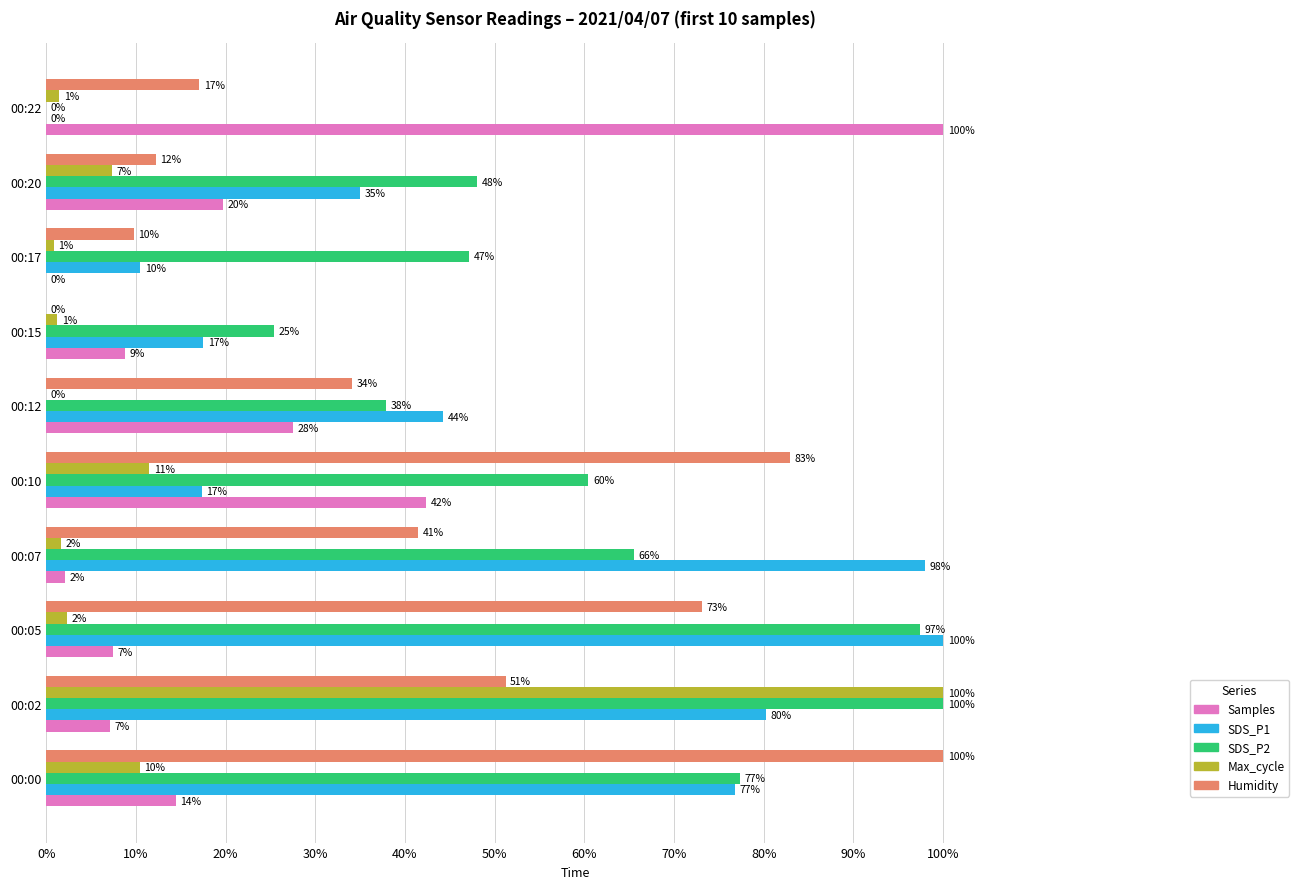

What are all the series names shown in the legend?

Samples, SDS_P1, SDS_P2, Max_cycle, Humidity